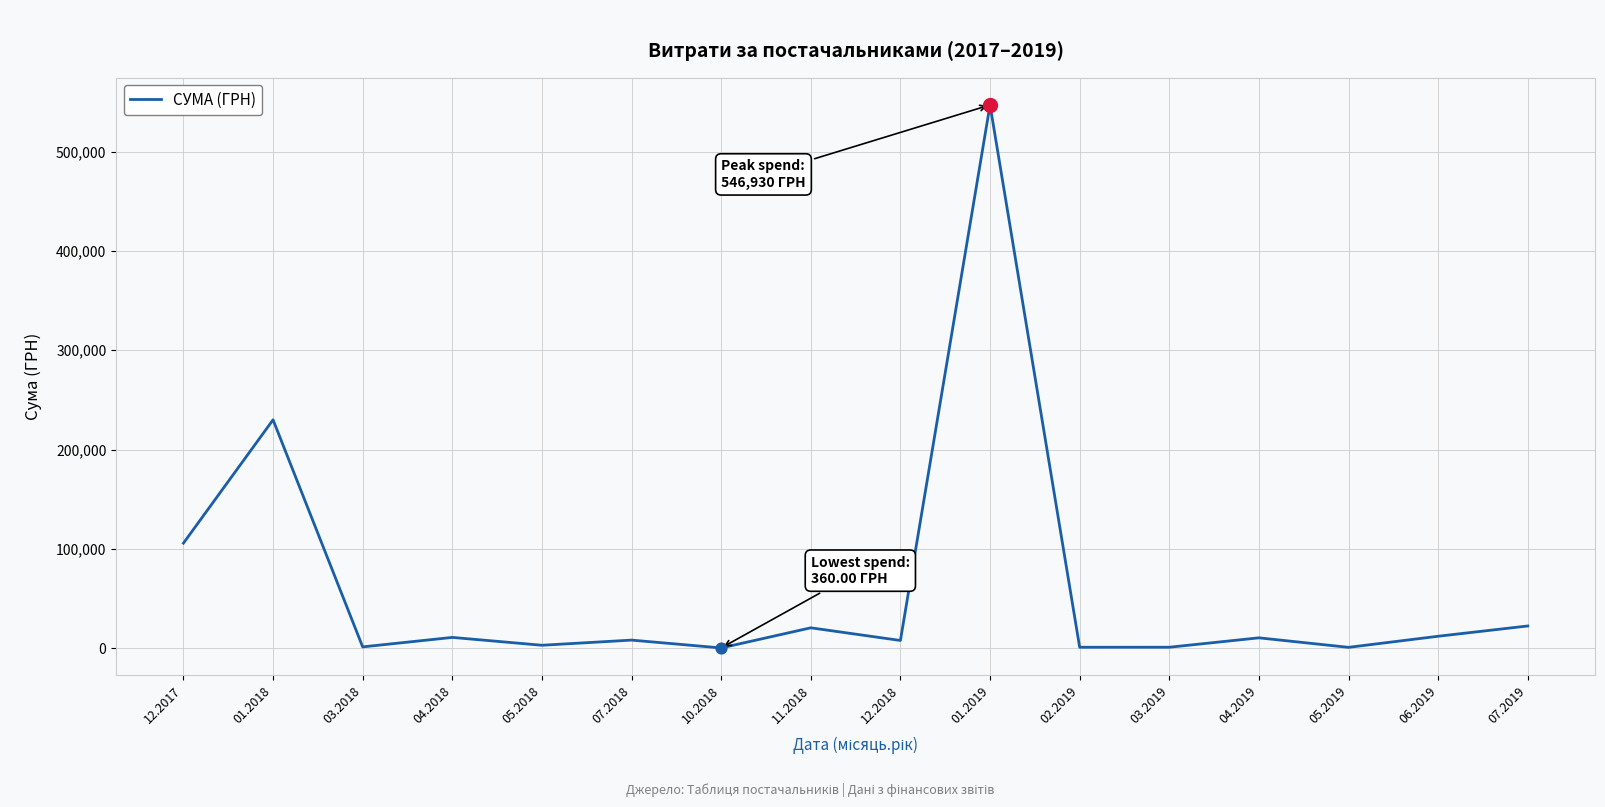

What is the change in value from 12.2017 to 01.2018?

+124209.3